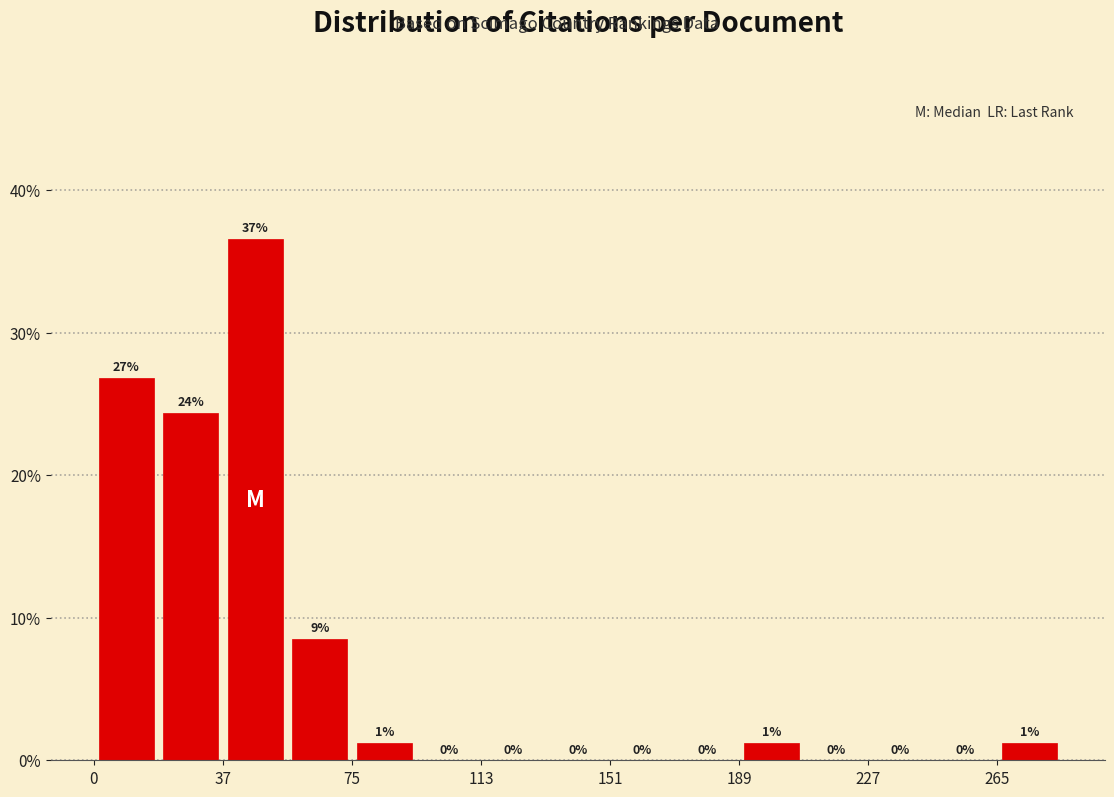

Read against the x-axis, roughly where is the centre of the tallest bar?

45